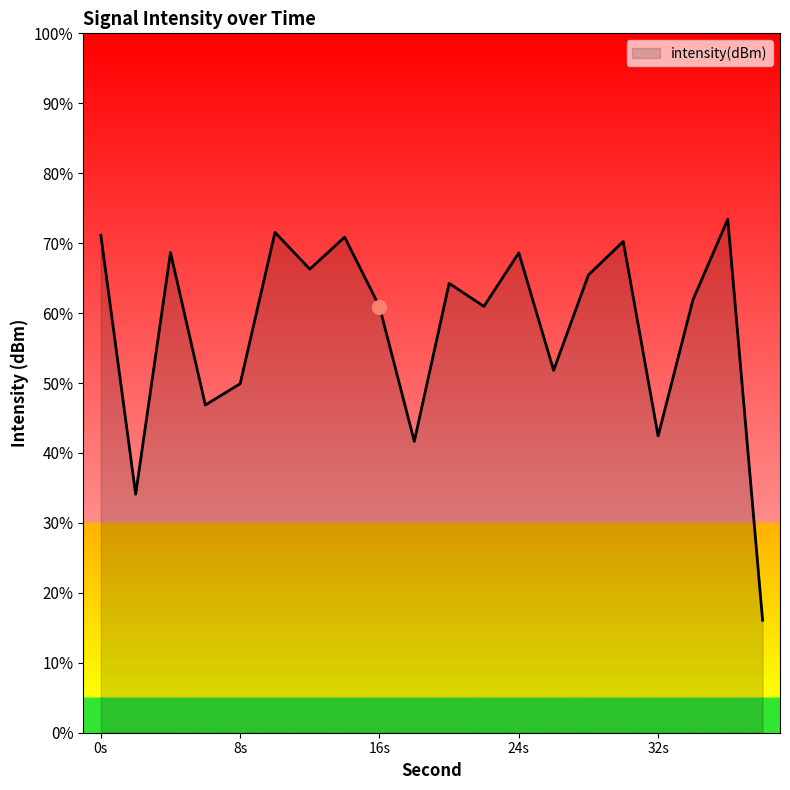

Rank the categories by value from lowest to highest.

38, 2, 18, 32, 6, 8, 26, 16, 22, 34, 20, 28, 12, 24, 4, 30, 14, 0, 10, 36